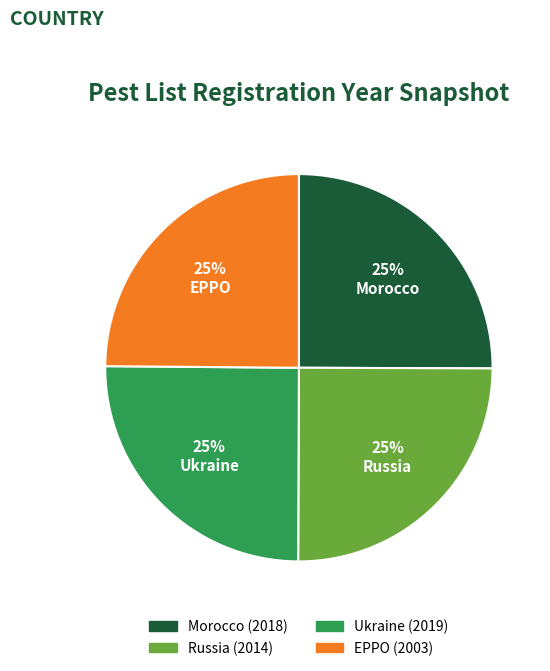

True or false: EPPO accounts for 12% of the total.

False